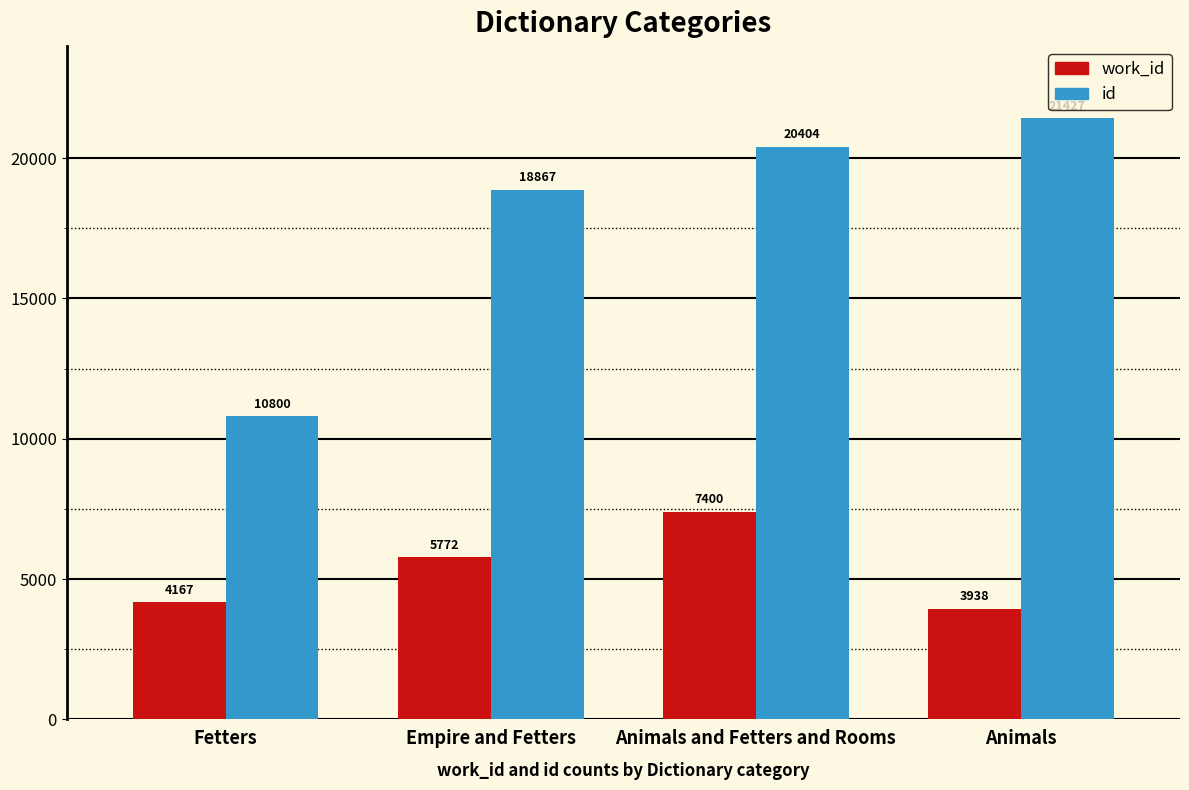

What is the sum of all id values?

71498